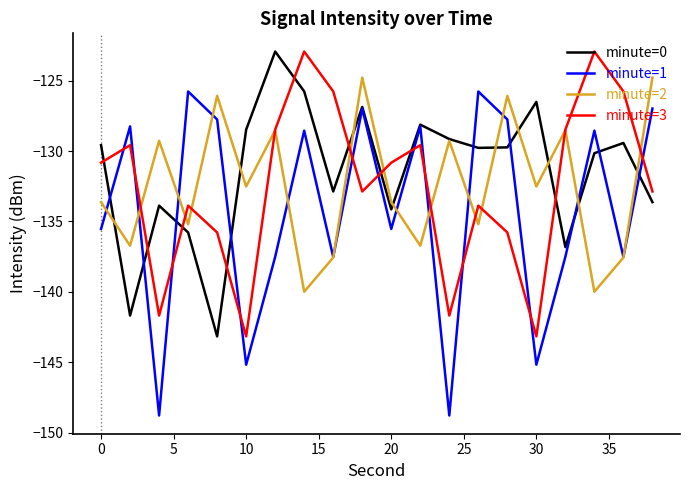

What are all the series names shown in the legend?

minute=0, minute=1, minute=2, minute=3